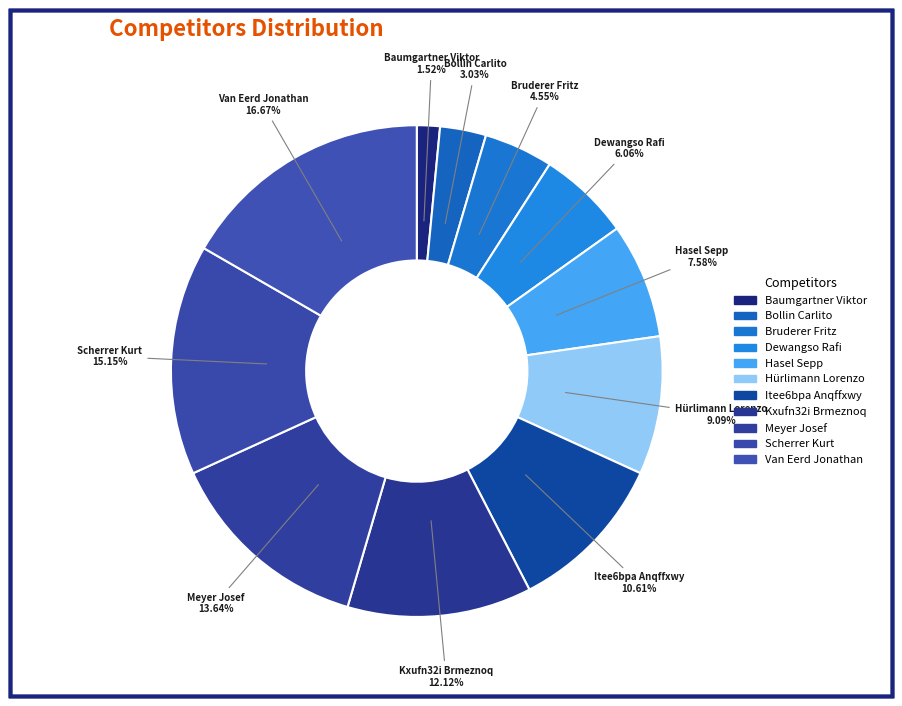

How many slices are in this pie chart?

11